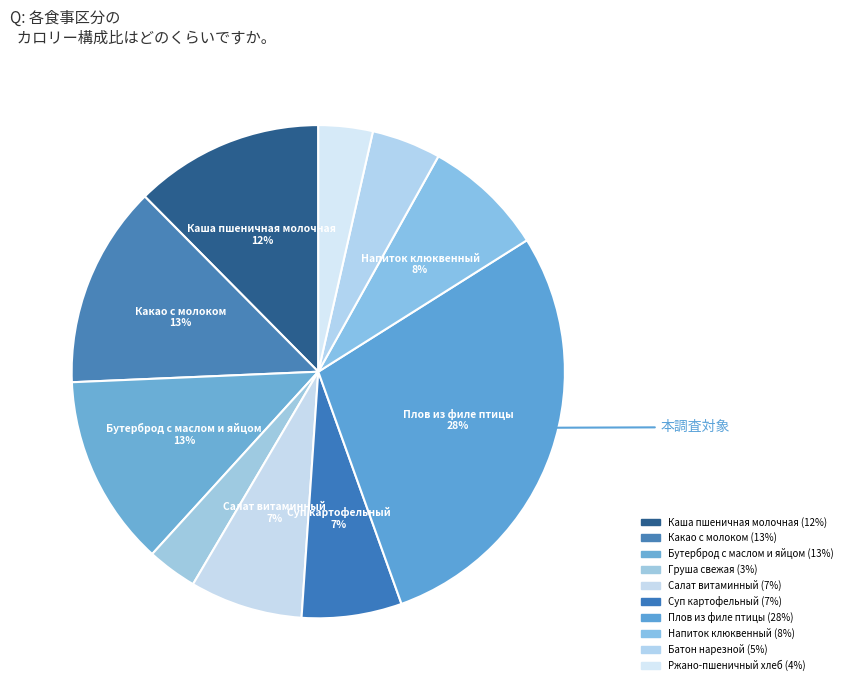

Which category has the smallest portion of the pie?

Груша свежая